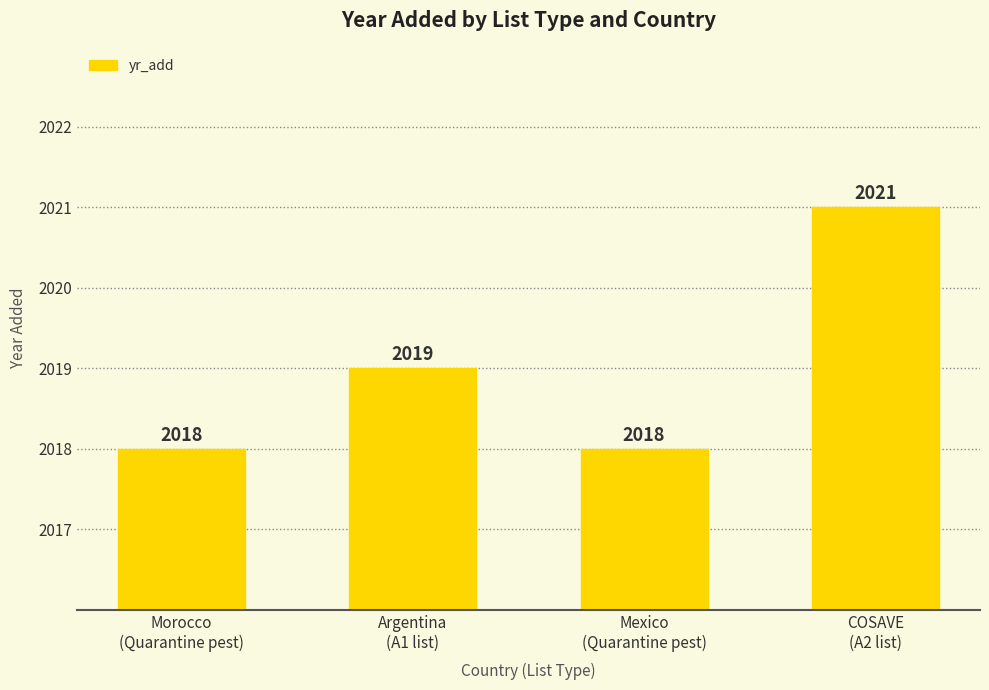

What is the value of the 1st bar from the left?

2018